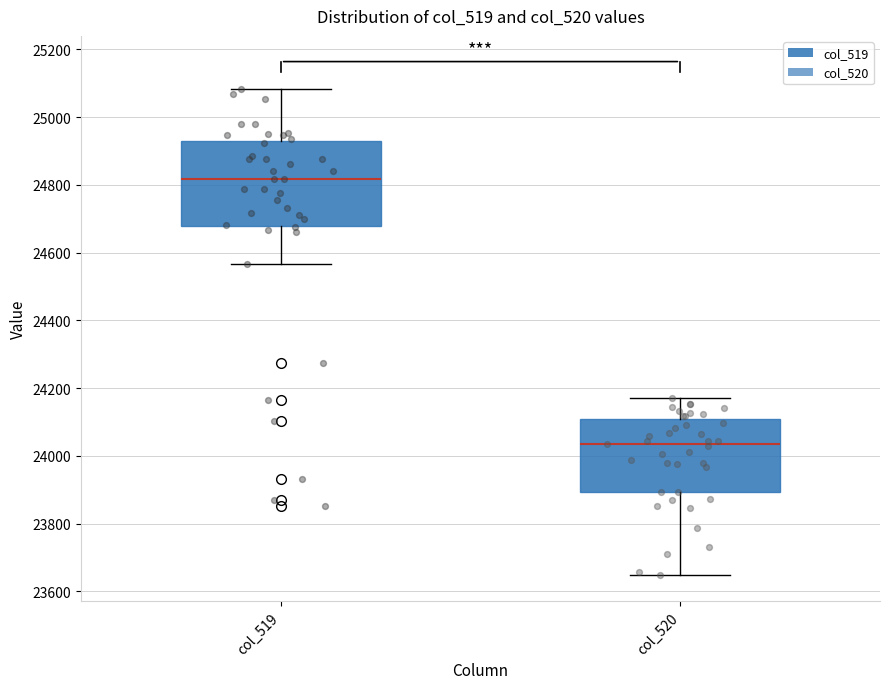

Reading left to right, transcribe this box plot: for each box, give where its median line is, the range the box spans, and where its two whiskers end, as read against the y-axis. The values are not printed on the chart, so give them approximately, as read against the axis.

col_519: median 24820, box 24680 to 24940, whiskers 24560 to 25080
col_520: median 24040, box 23900 to 24100, whiskers 23640 to 24180